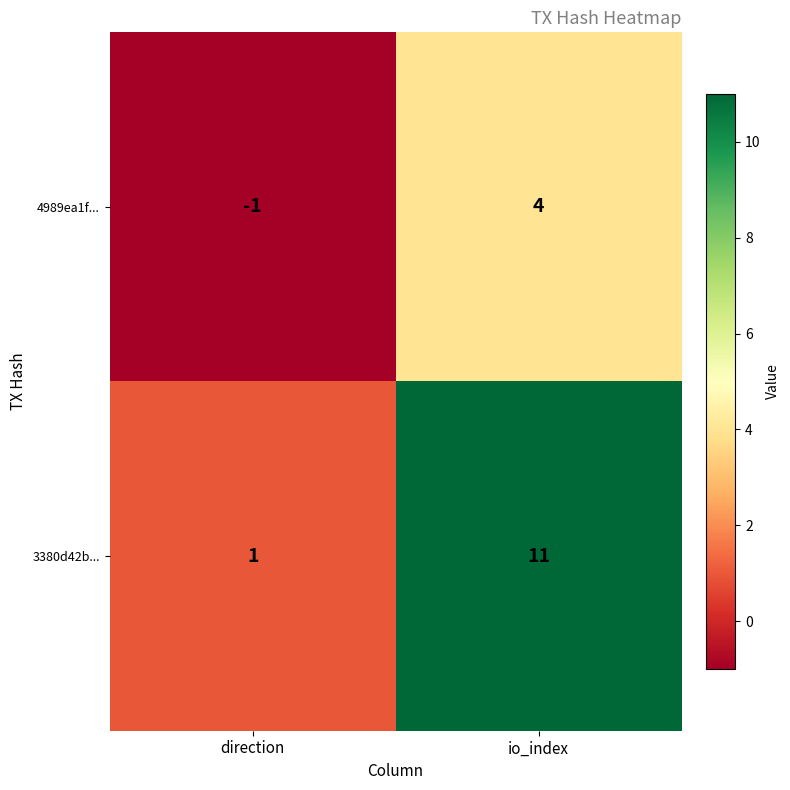

Which series has the largest total across all categories?

3380d42b...